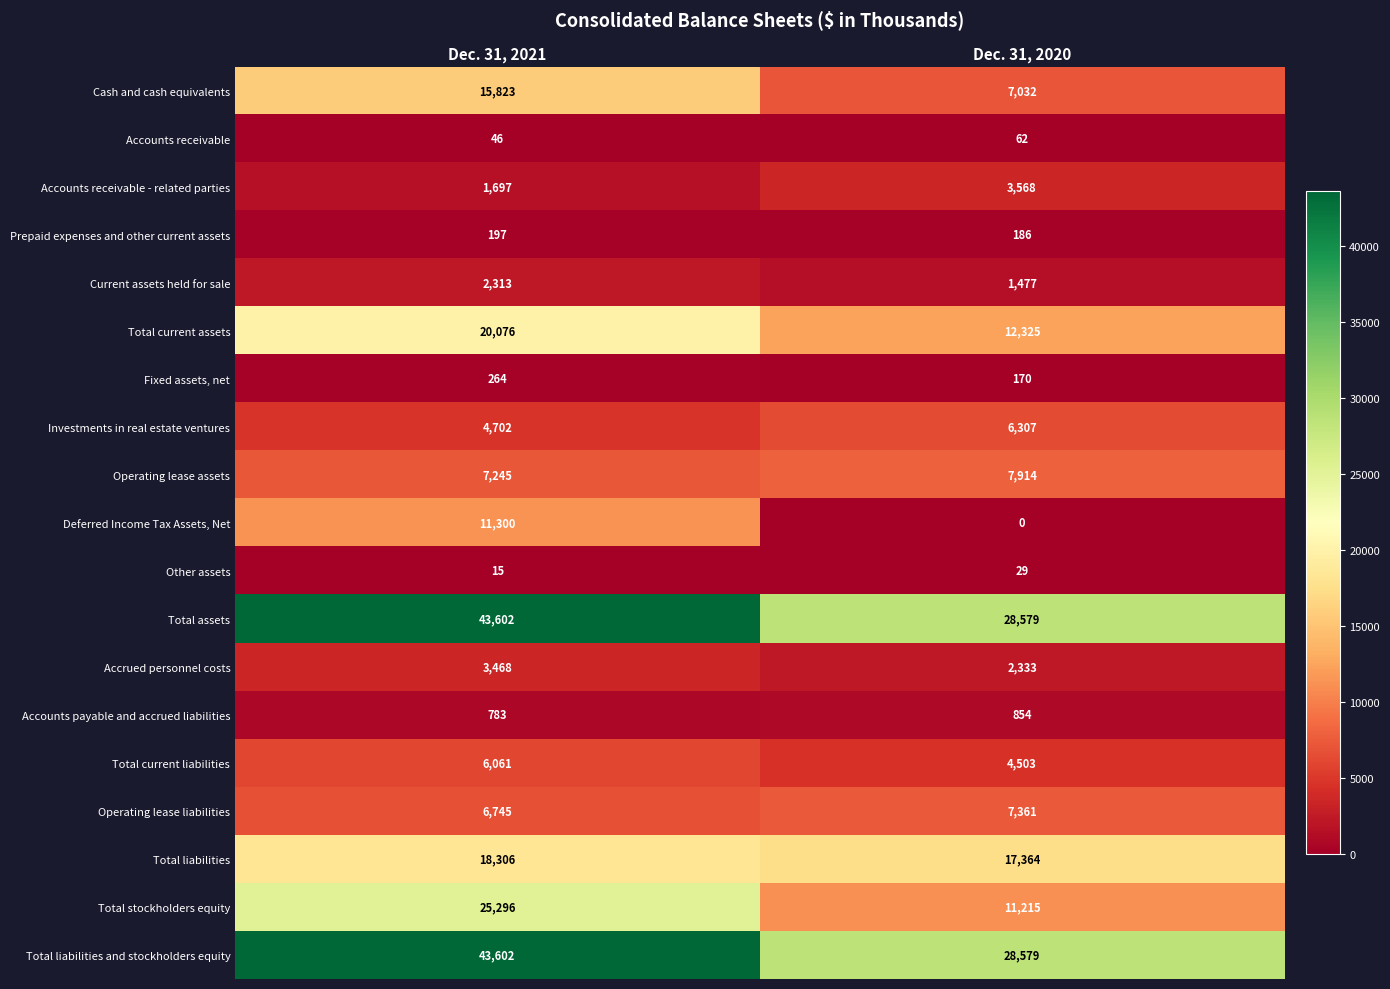

Is the value of Deferred Income Tax Assets, Net at Dec. 31, 2020 greater than the value of Accrued personnel costs at Dec. 31, 2021?

No